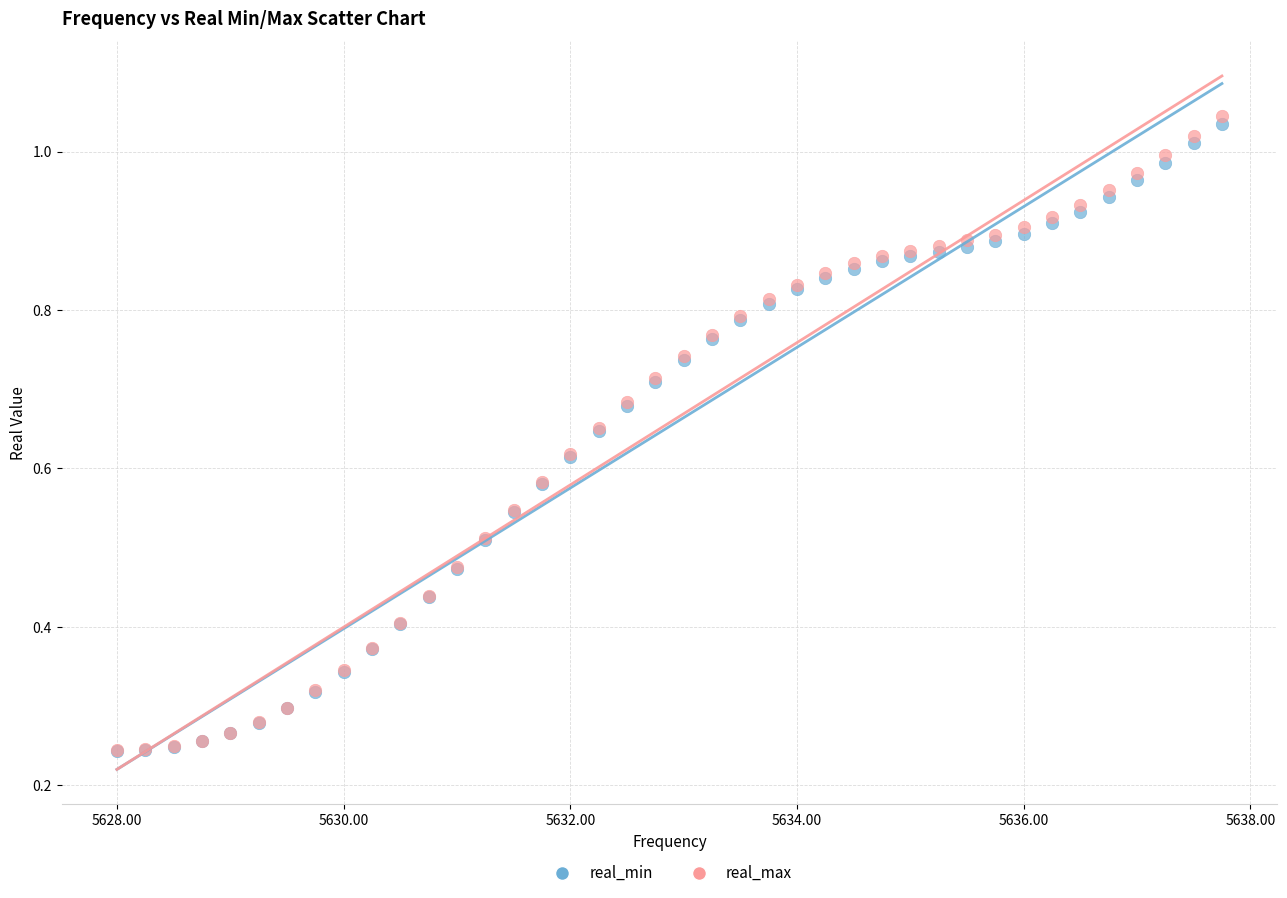

Which series has the widest spread of Y values?

real_max